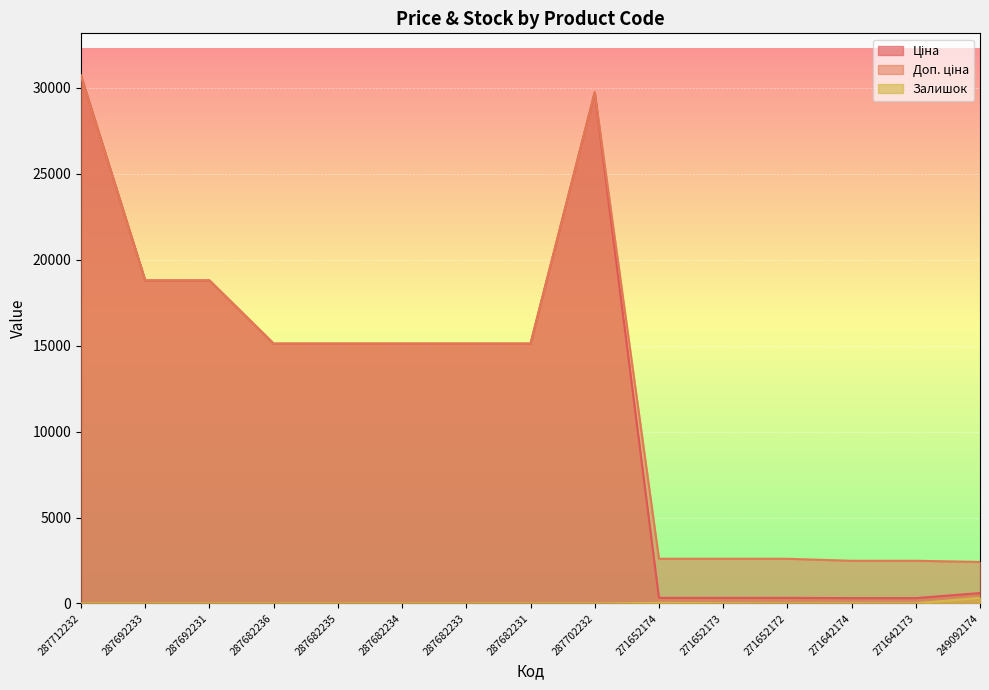

Which series has the widest spread of values?

Ціна